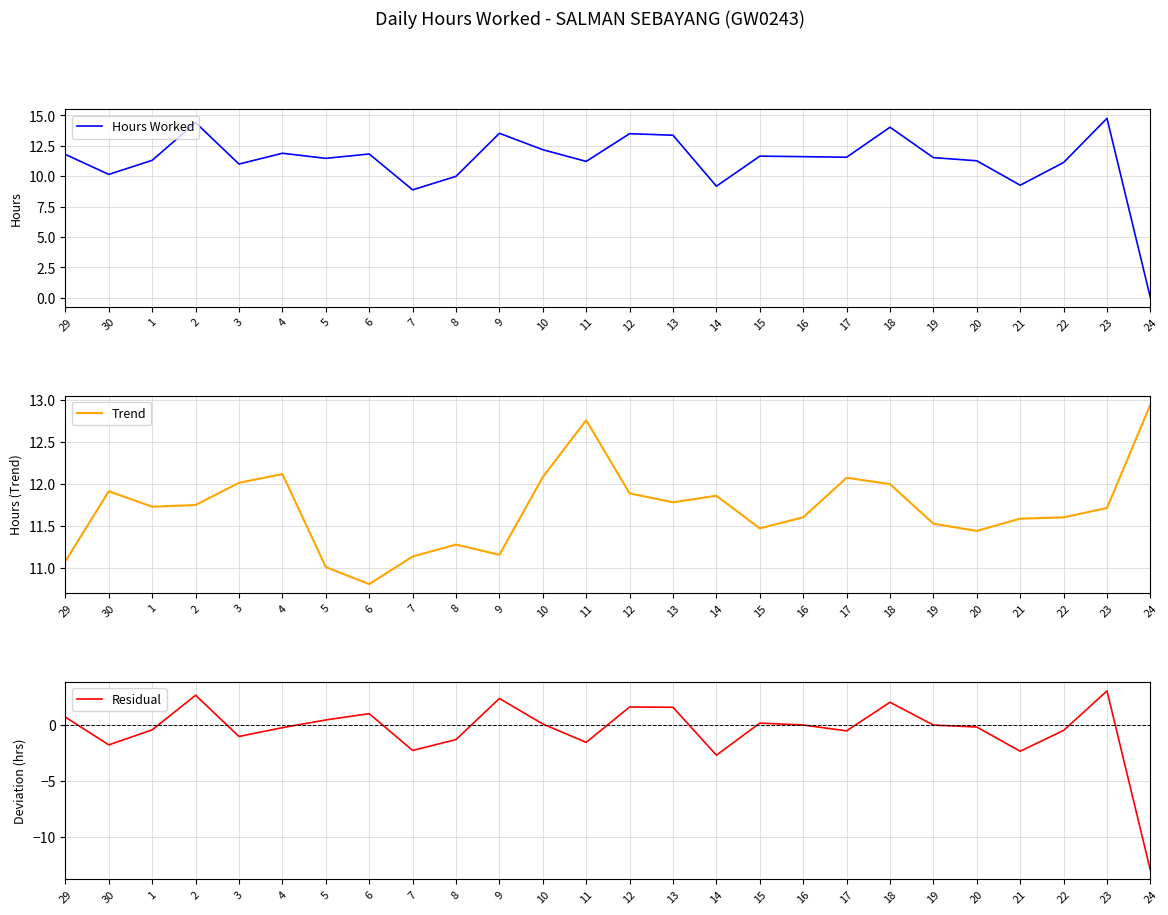

Which series has the largest total across all categories?

Trend